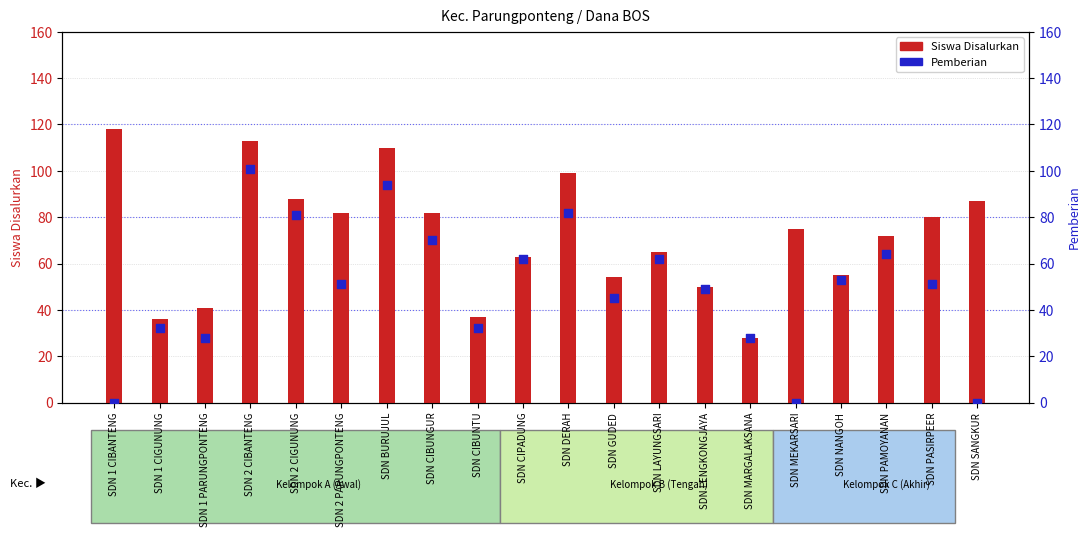

Which series has the largest Y range (max minus min)?

Pemberian